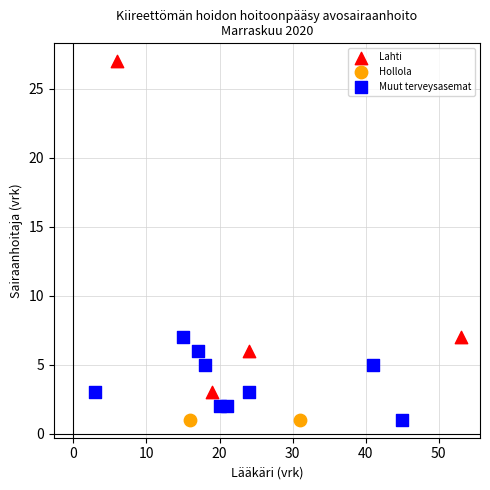

What are all the series names shown in the legend?

Lahti, Hollola, Muut terveysasemat